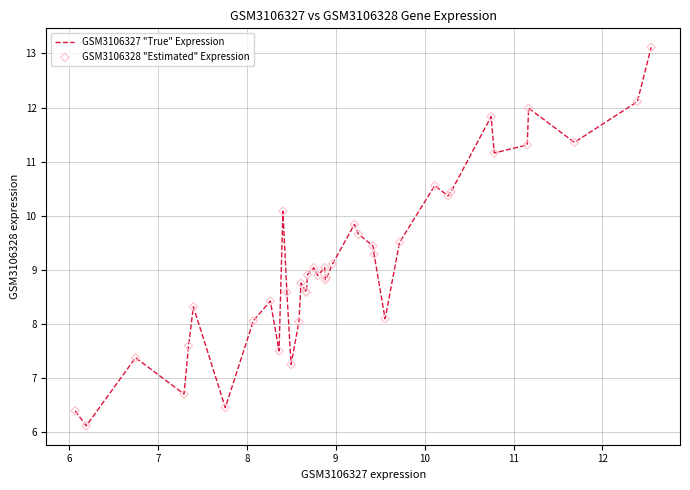

What is the maximum value shown in the chart?

13.1